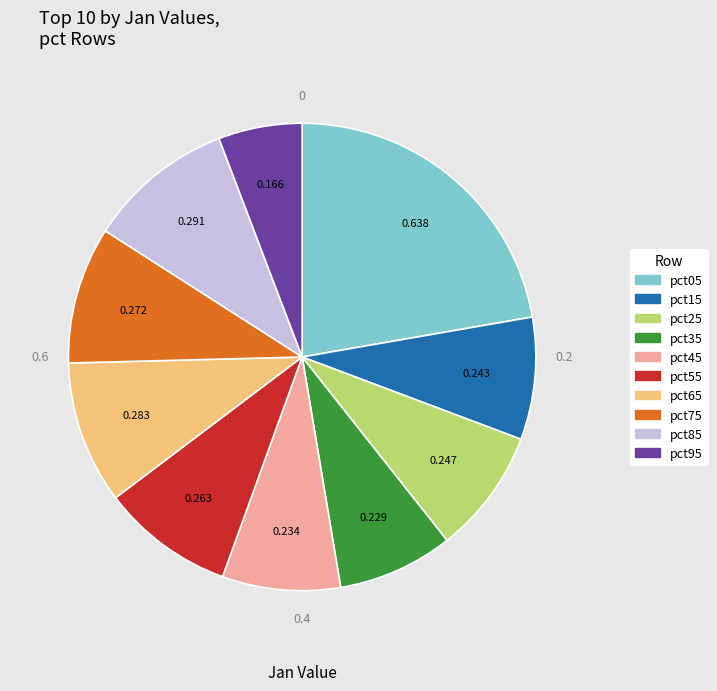

Combined, do pct95 and pct75 account for over 50%?

No